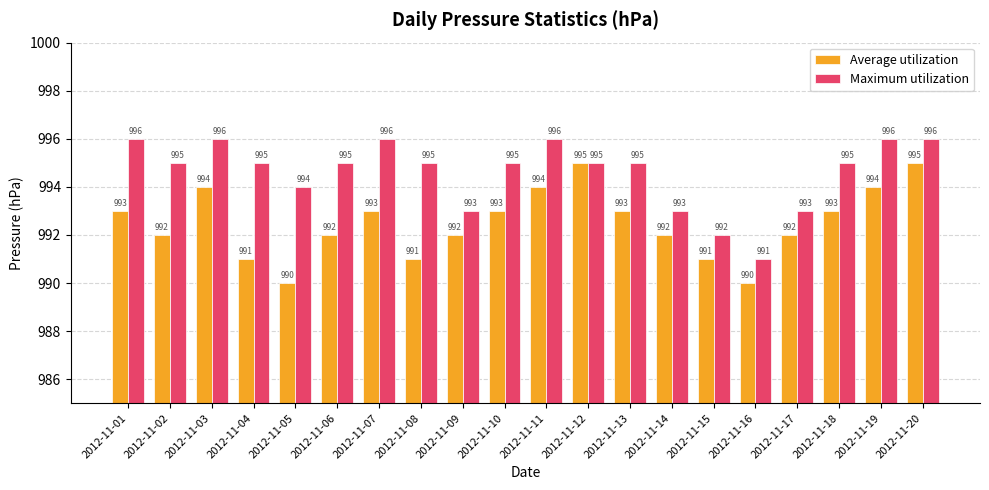

What are all the series names shown in the legend?

Average utilization, Maximum utilization